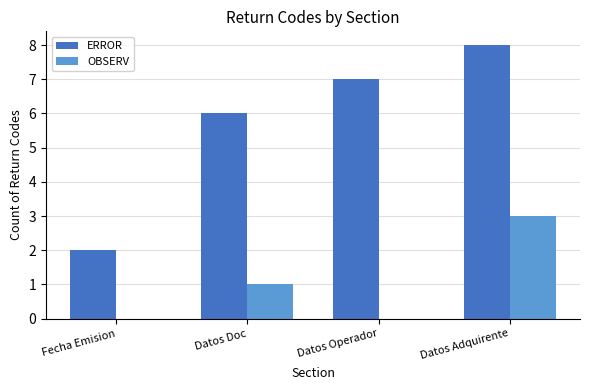

What is the sum of all ERROR values?

23